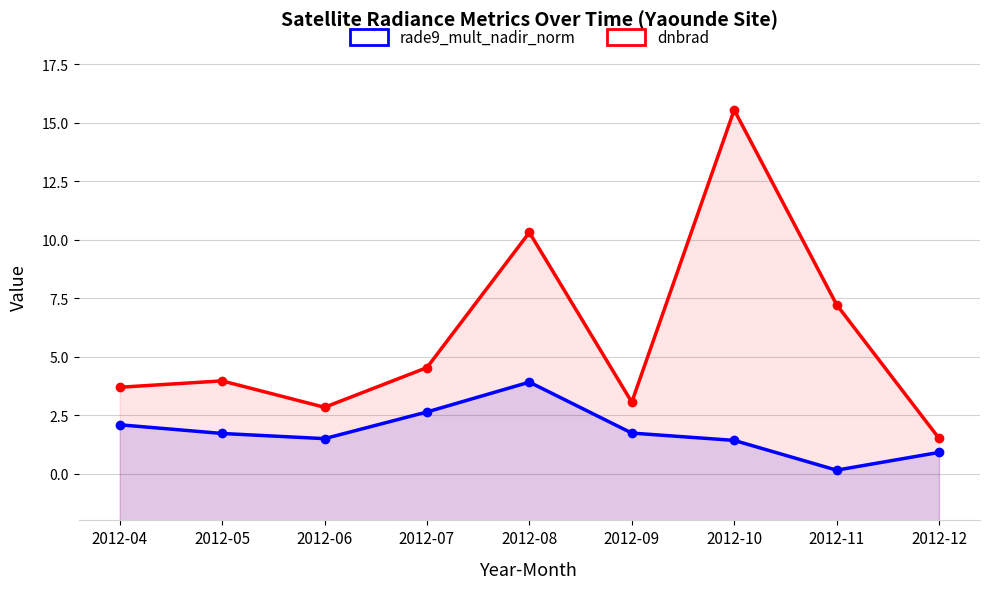

At which label does dnbrad first exceed 3?

2012-04